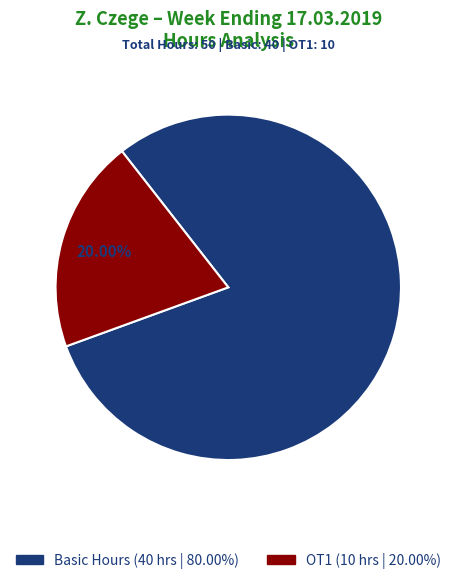

Is there a majority slice in this chart?

Yes